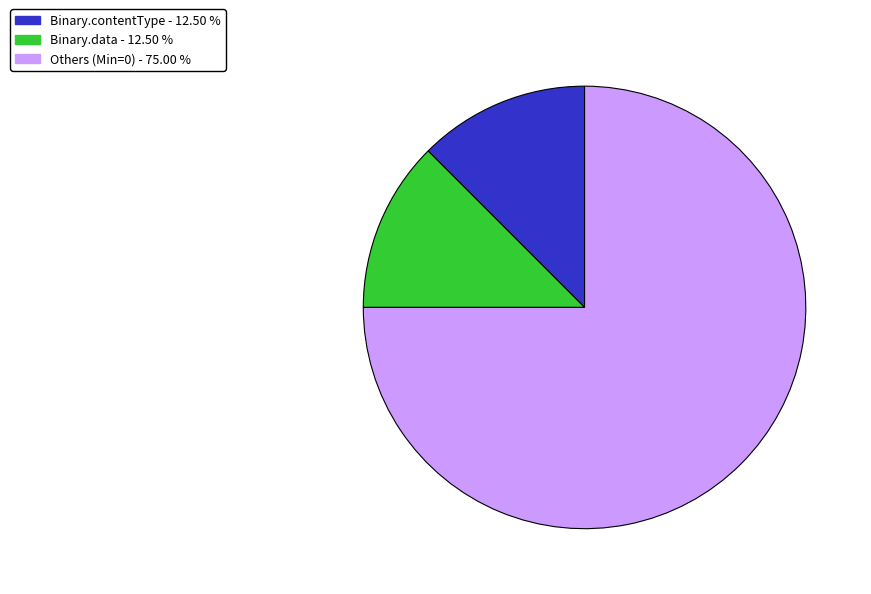

Is there any slice that represents more than half of the pie?

Yes